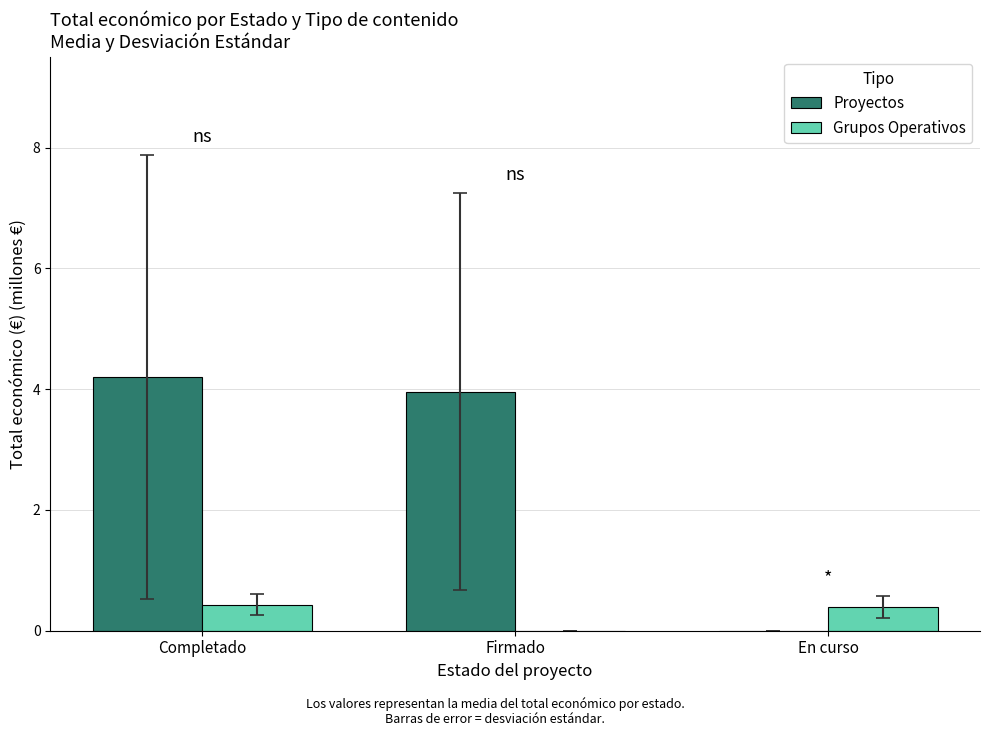

Which series changed the most between Firmado and En curso?

Proyectos